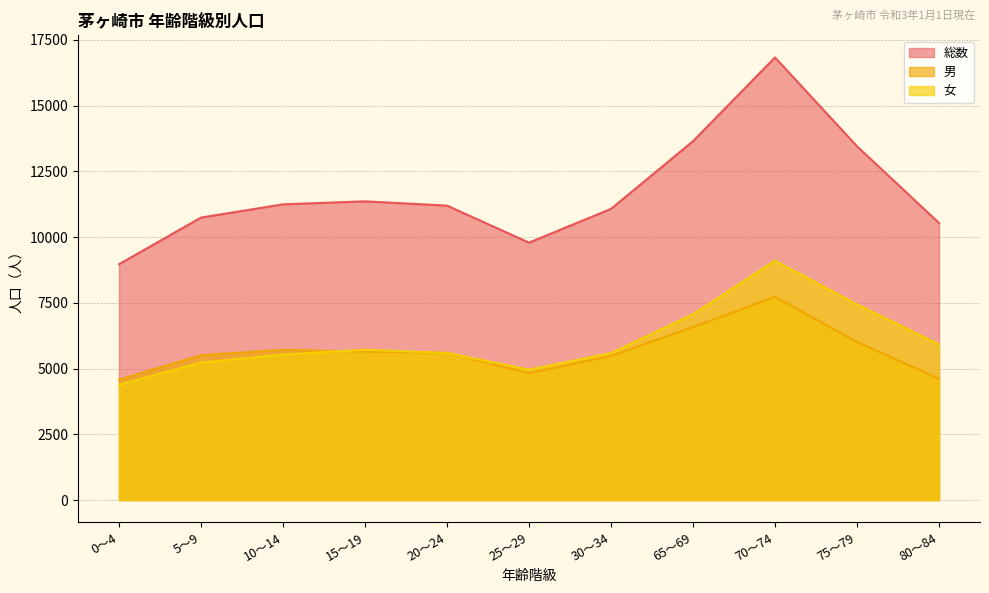

What is the lowest value of the 総数 series?

8970